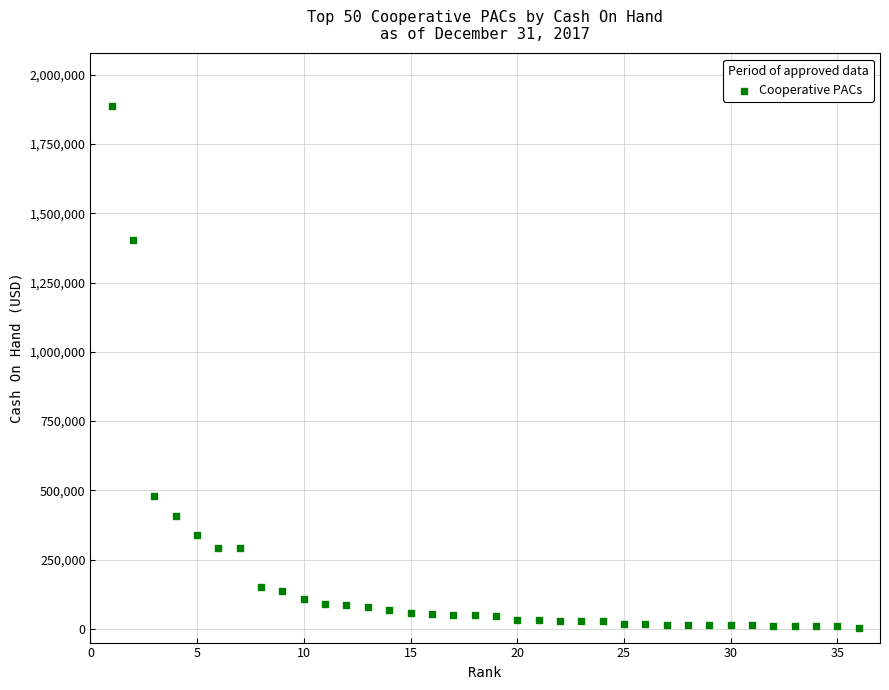

What is the range of Y values (max minus min)?

1886975.8